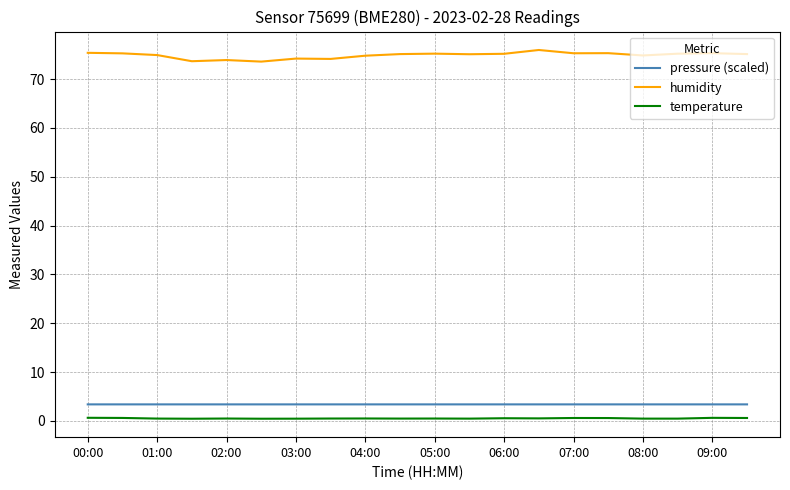

Which series has the largest range (max minus min)?

humidity